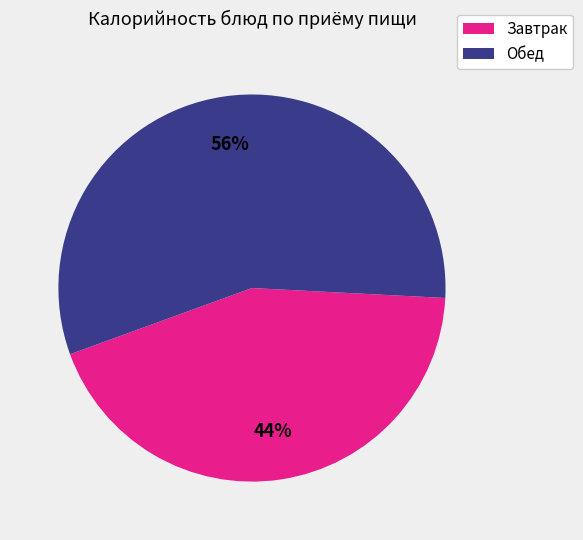

To the nearest percent, what is the average slice percentage?

50%